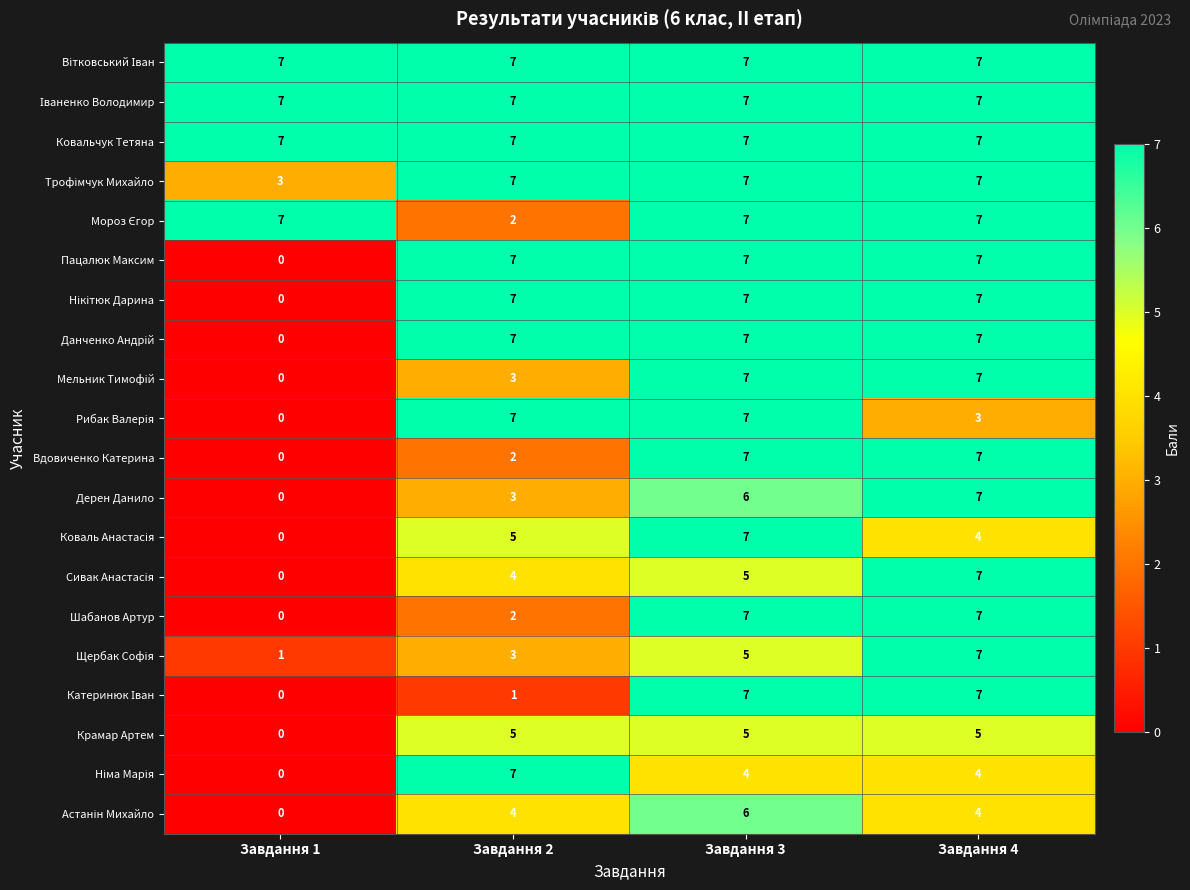

At how many categories does at least one series exceed 1?

4